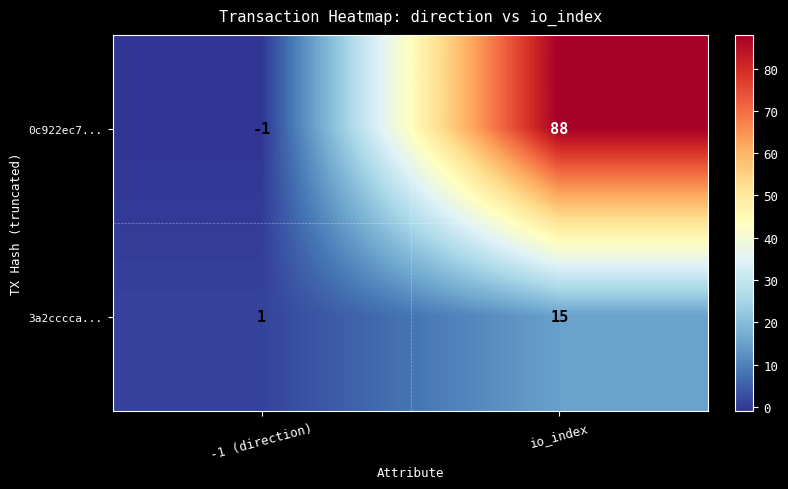

Is it true that 0c922ec7... equals 133 at io_index?

False